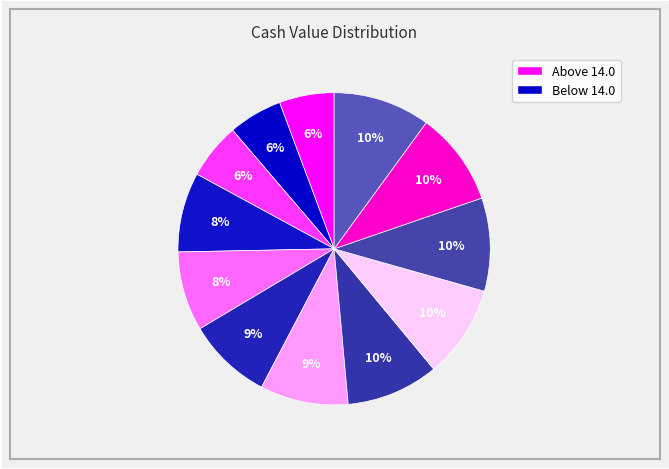

To the nearest percent, what is the average slice percentage?

8%